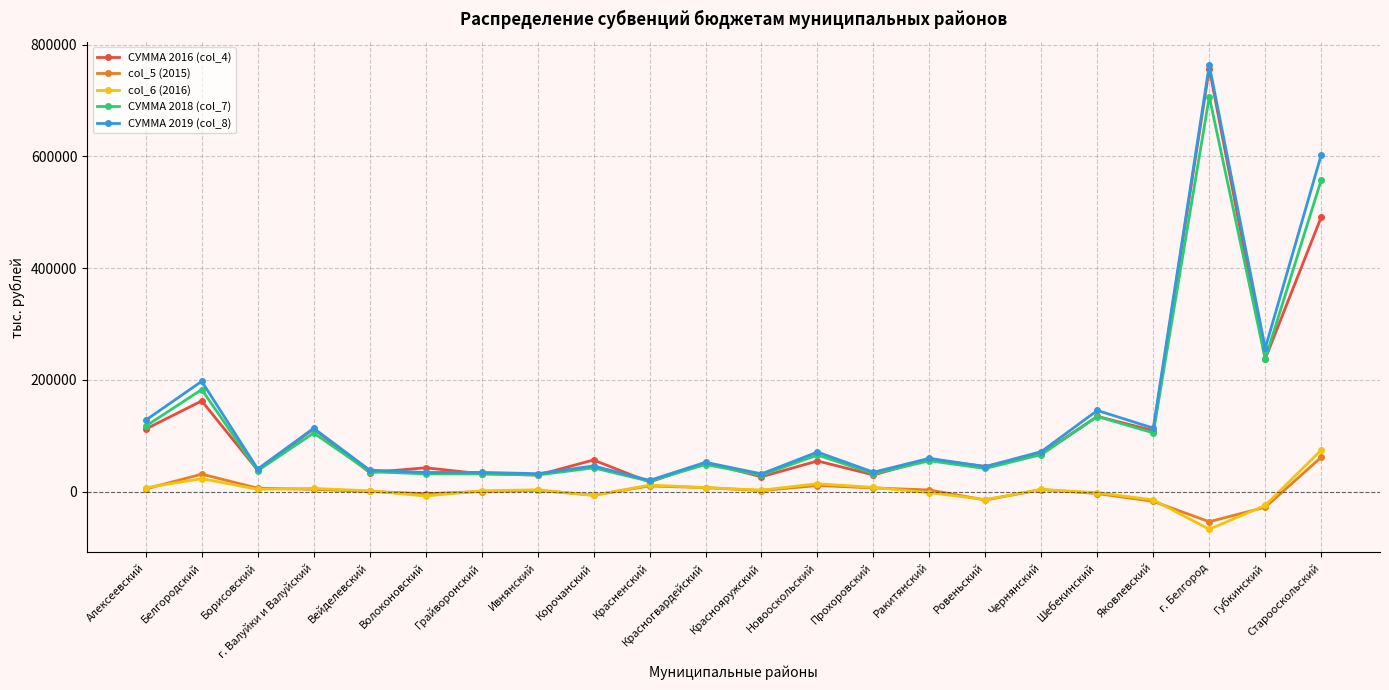

True or false: СУММА 2018 (col_7) and col_5 (2015) intersect in this chart.

False